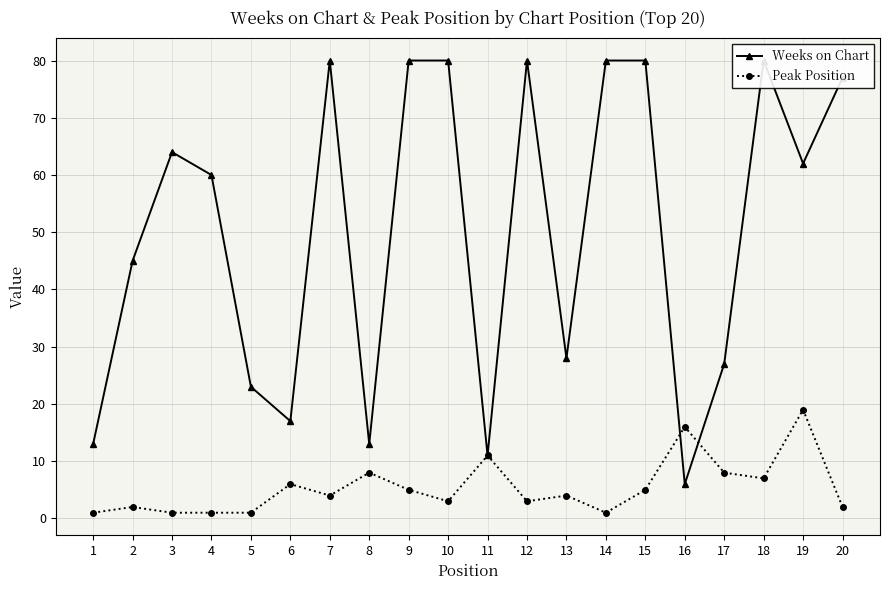

The value of Peak Position at 14 is 1. True or false?

True